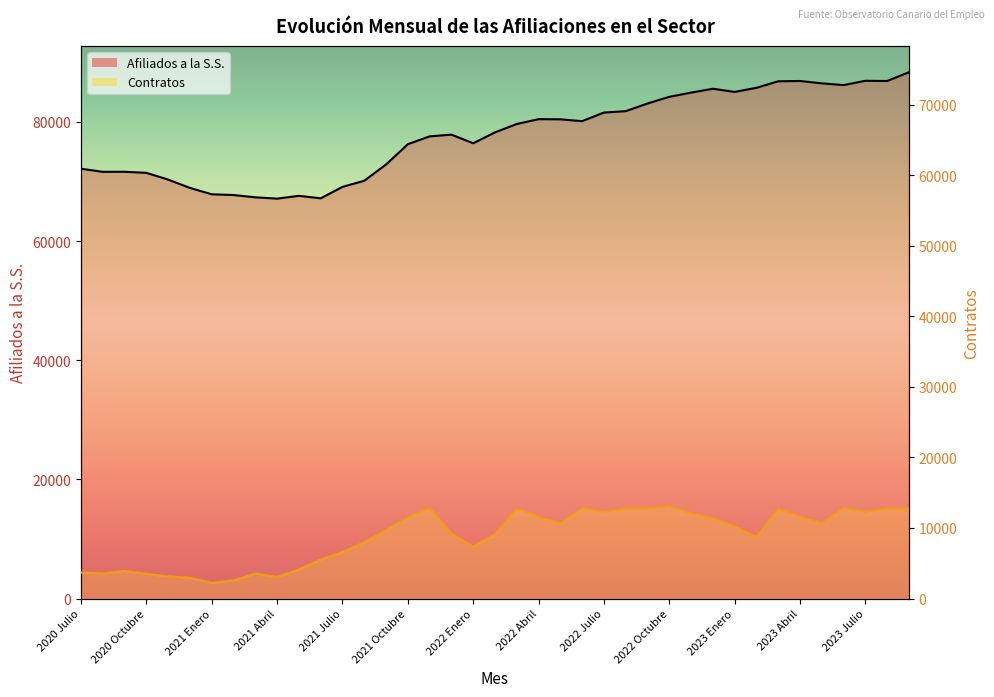

At which label does Contratos first exceed 10223?

2021 Octubre